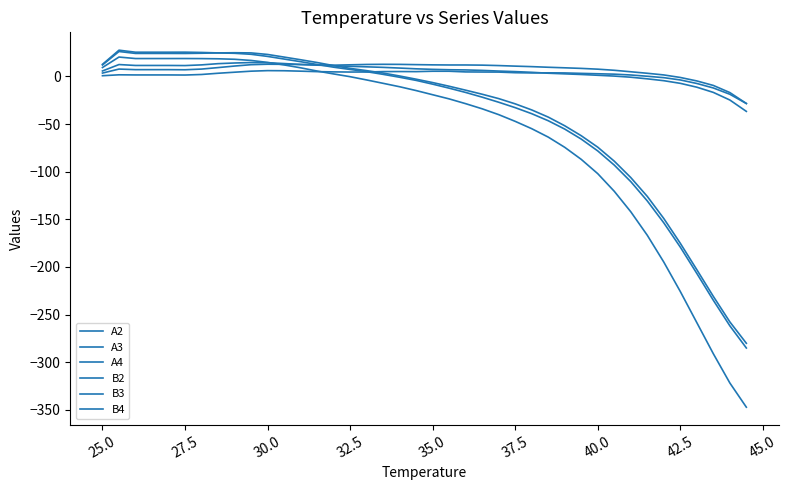

Does the chart display data point markers on the line(s)?

No